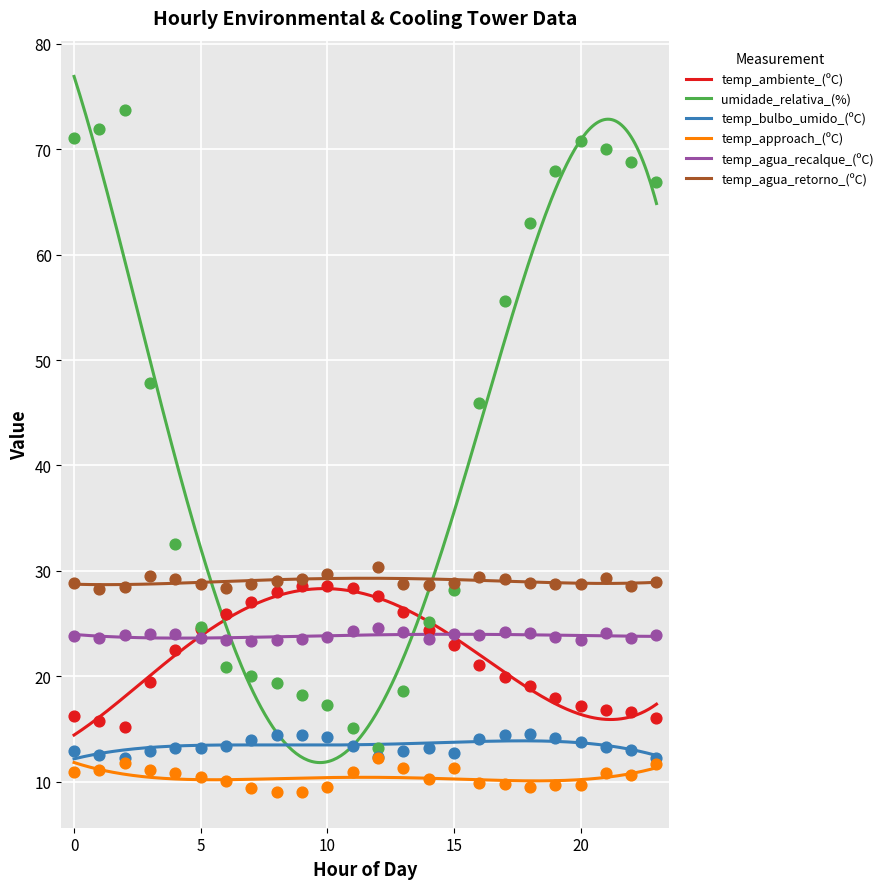

Which series has the largest total across all categories?

umidade_relativa_(%)